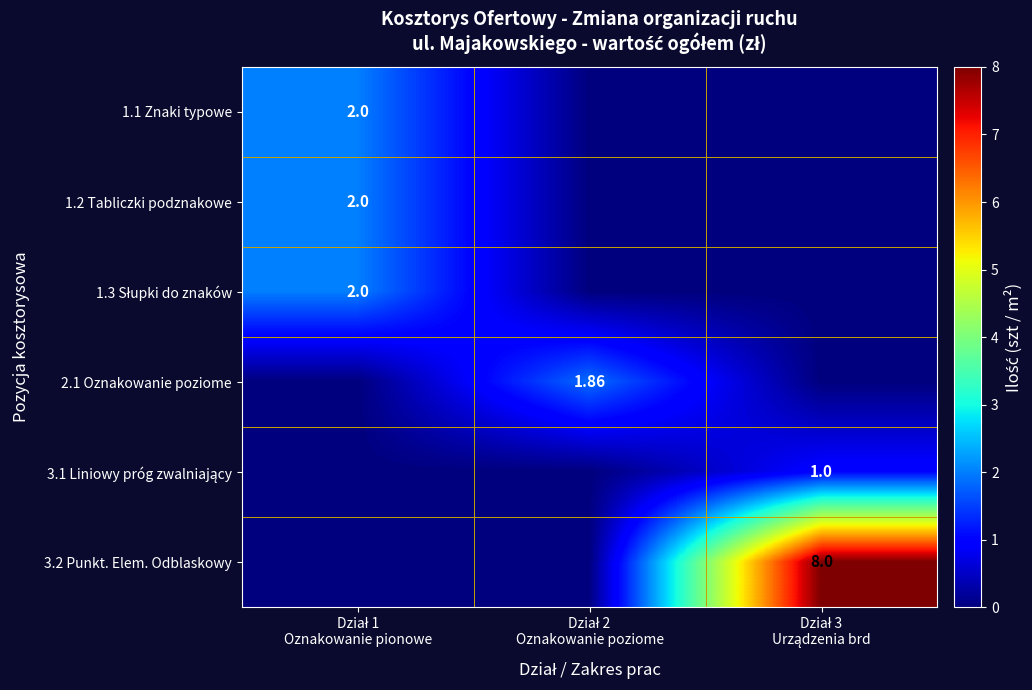

How many series are shown in this chart?

6